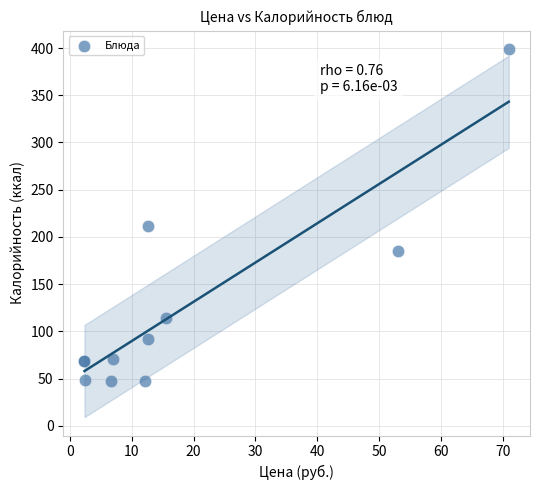

What Y value in the scatter plot is closest to 222?

211.1